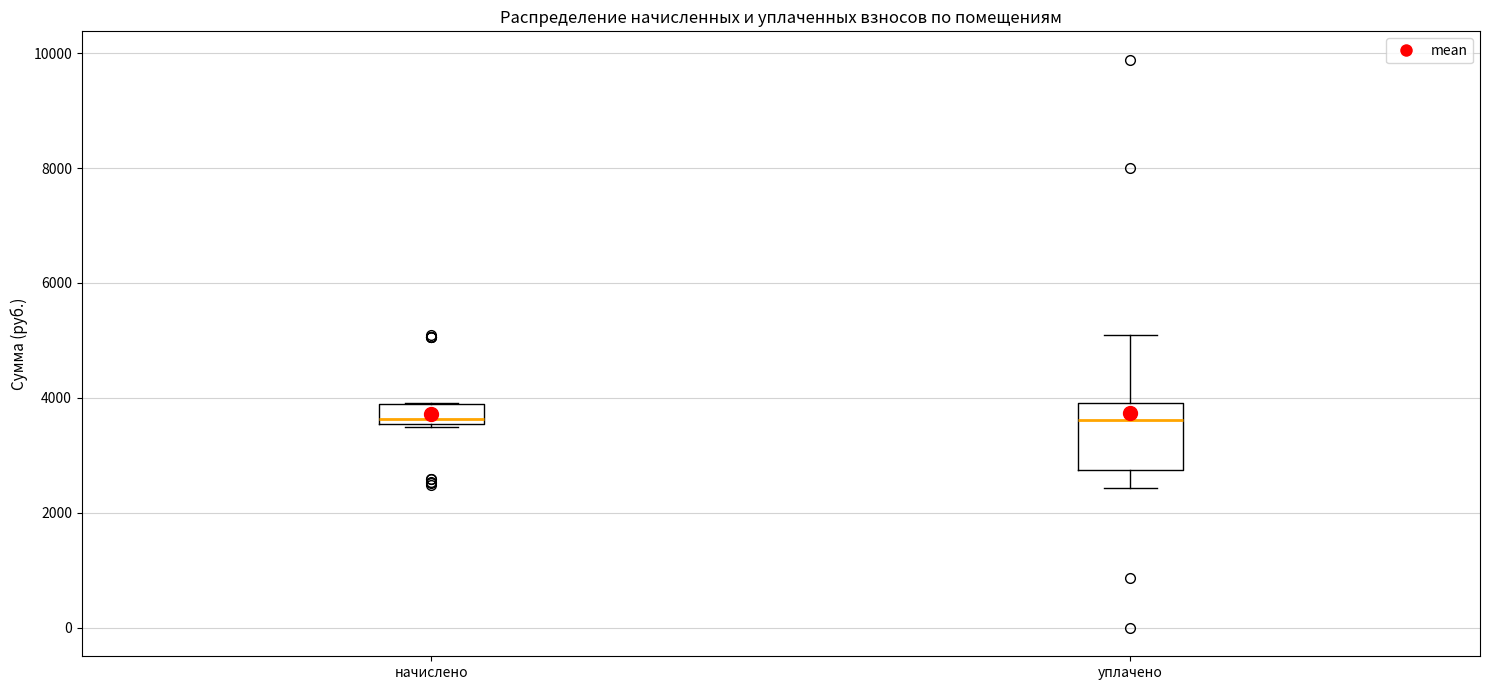

Reading left to right, read every box against the y-axis: the position of its median line, the range the box covers, and the ends of its whiskers. The values are not printed on the chart, so give them approximately, as read against the axis.

начислено: median 3600 (just above the box's lower edge), box 3600 to 3800, whiskers 3600 to 4000
уплачено: median 3600, box 2800 to 4000, whiskers 2400 to 5000